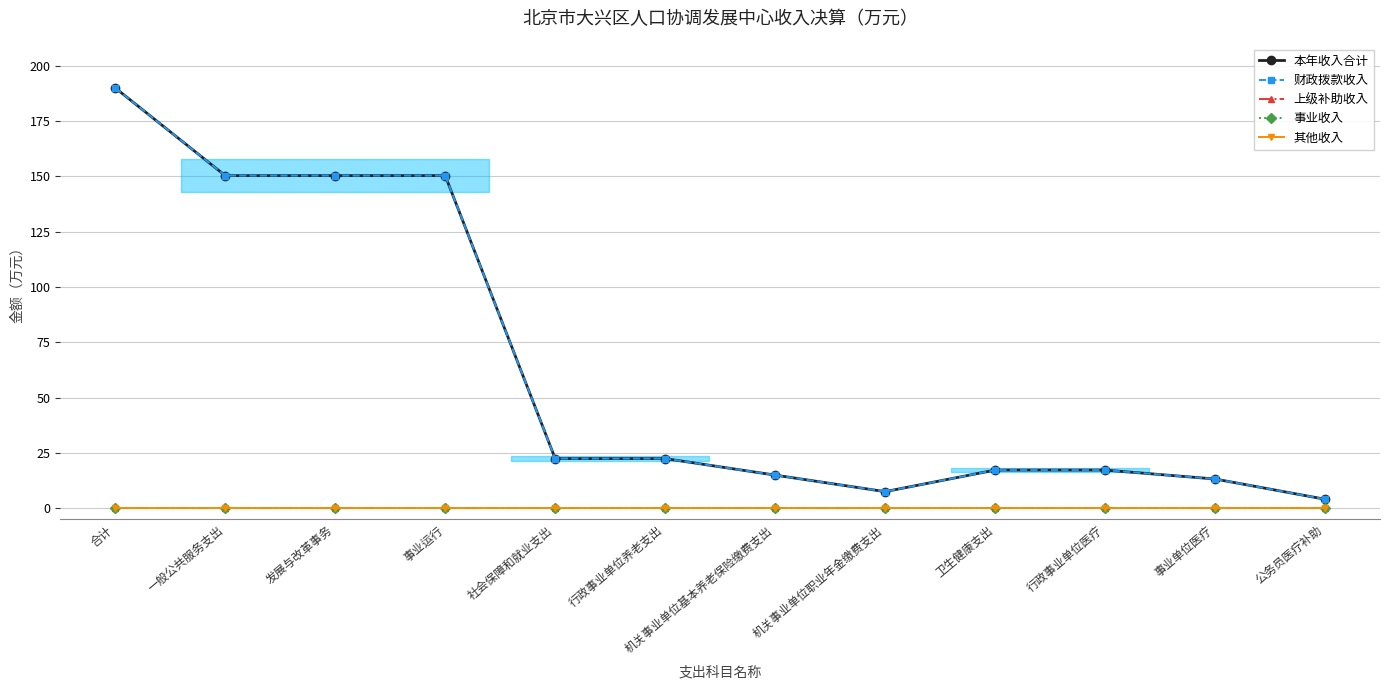

True or false: 财政拨款收入 and 上级补助收入 cross at least once.

False